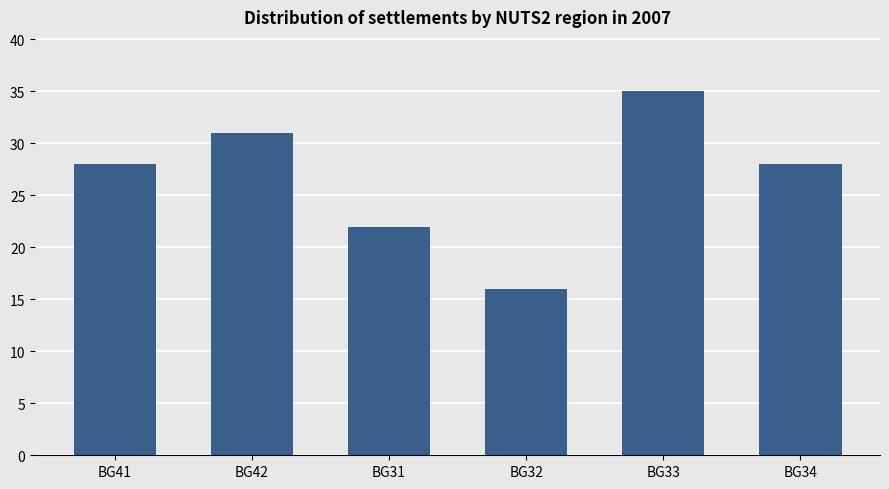

What is the sum of the values at BG31 and BG41?

50